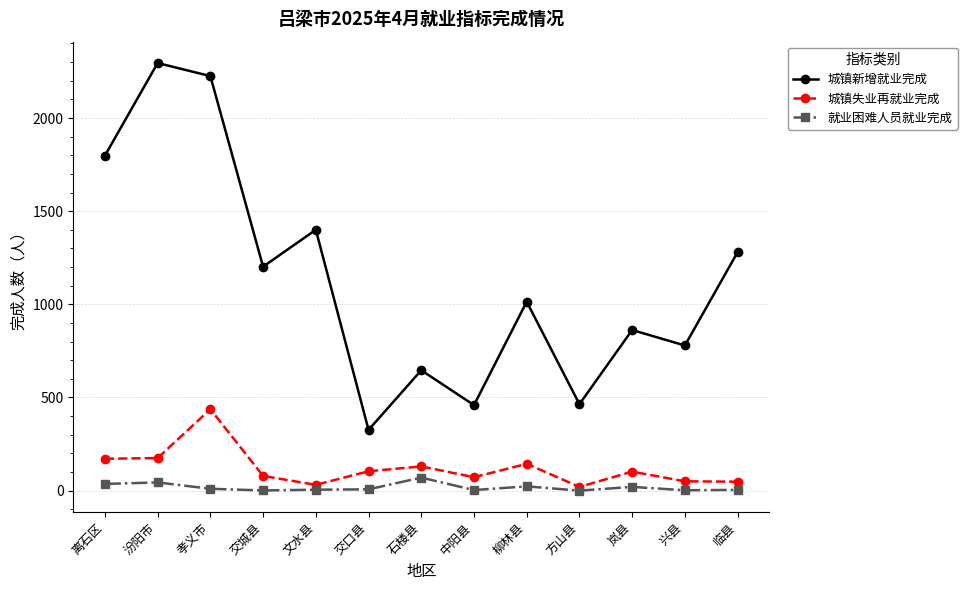

At which category does 城镇失业再就业完成 reach its first local peak?

孝义市